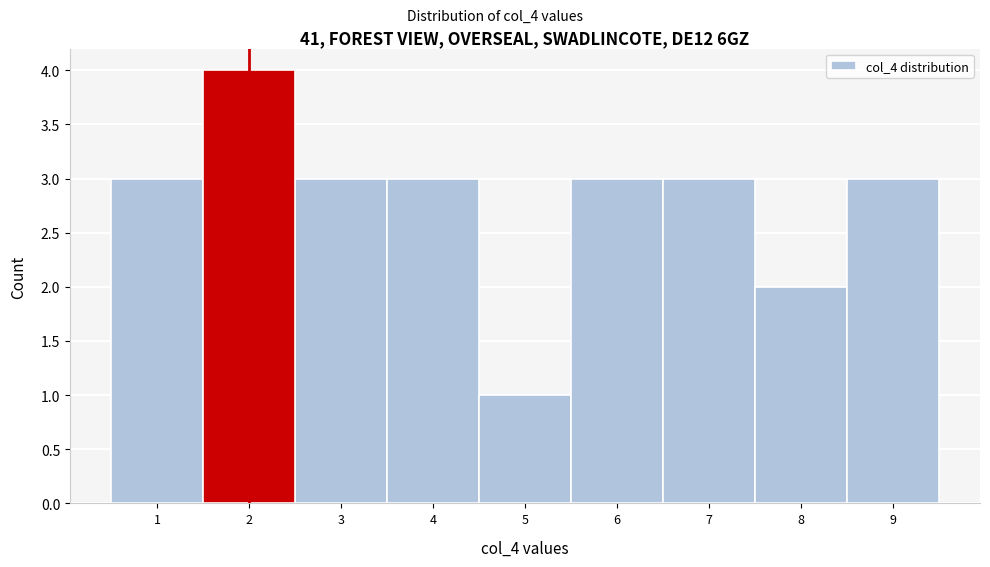

Over which range of the x-axis is the bar tallest?

1.5 to 2.5